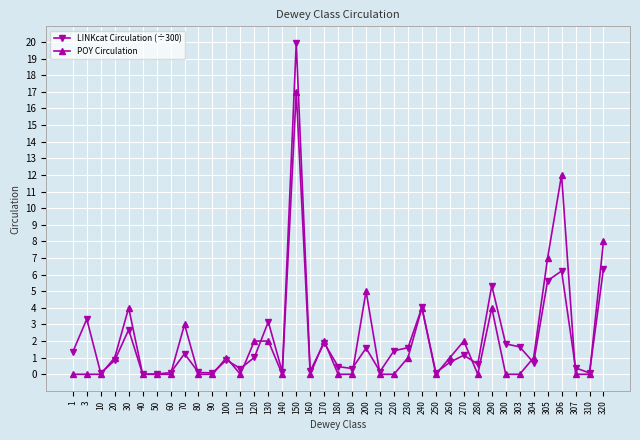

Where is POY Circulation nearest to the value 8?

320